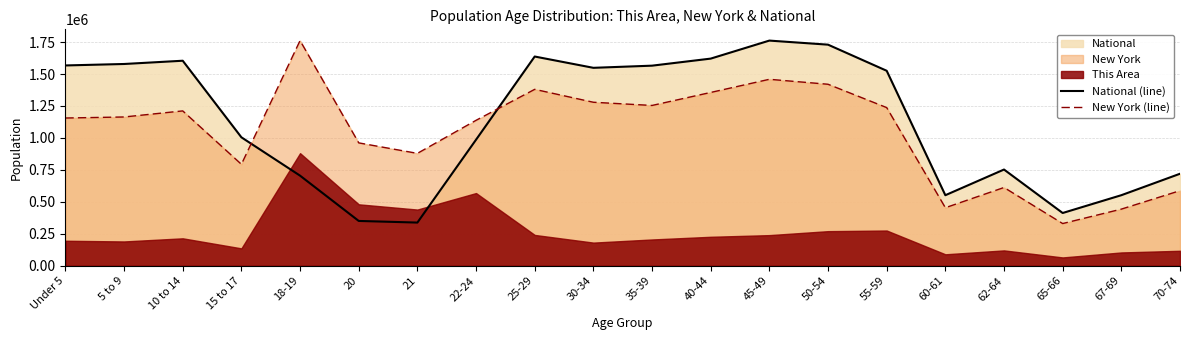

What is the spread (max minus min) of values at 18-19?

1056737.4